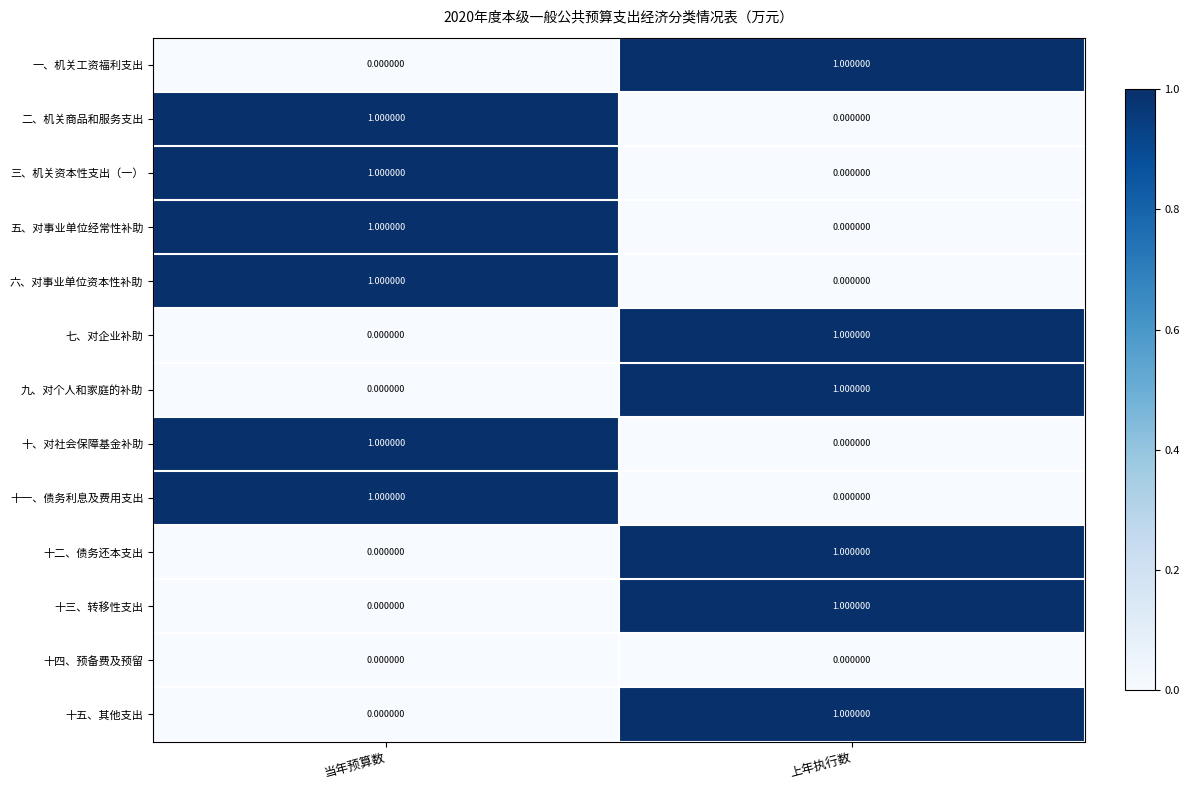

Is the value of 十、对社会保障基金补助 at 当年预算数 greater than the value of 六、对事业单位资本性补助 at 上年执行数?

Yes